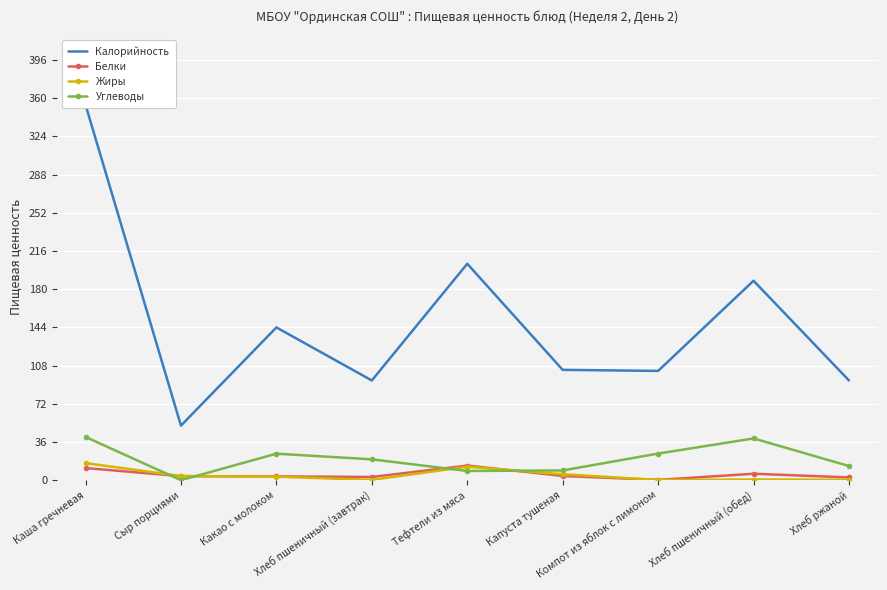

What is the difference between the Калорийность values at Тефтели из мяса and Сыр порциями?

152.6